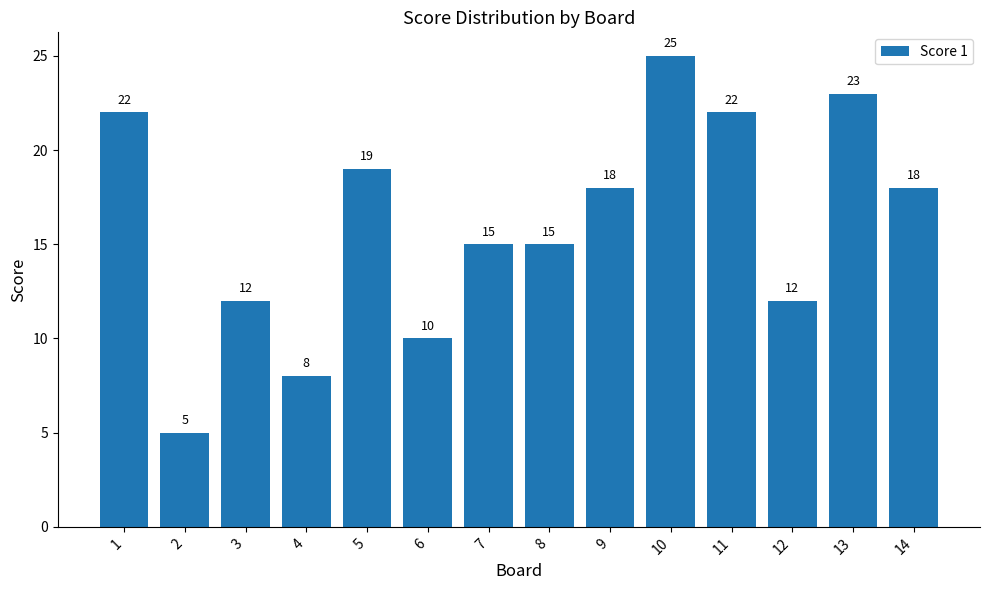

Between 9 and 3, which is larger?

9